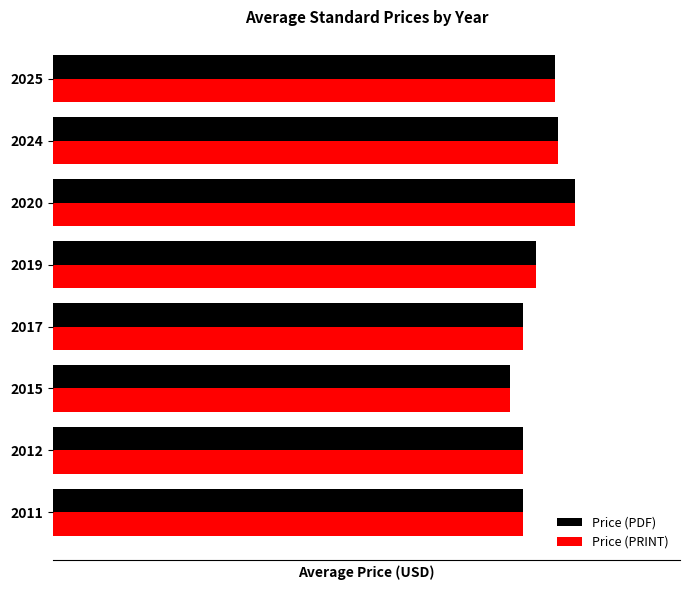

Rank the series by their maximum value, from lowest to highest.

Price (PDF), Price (PRINT)